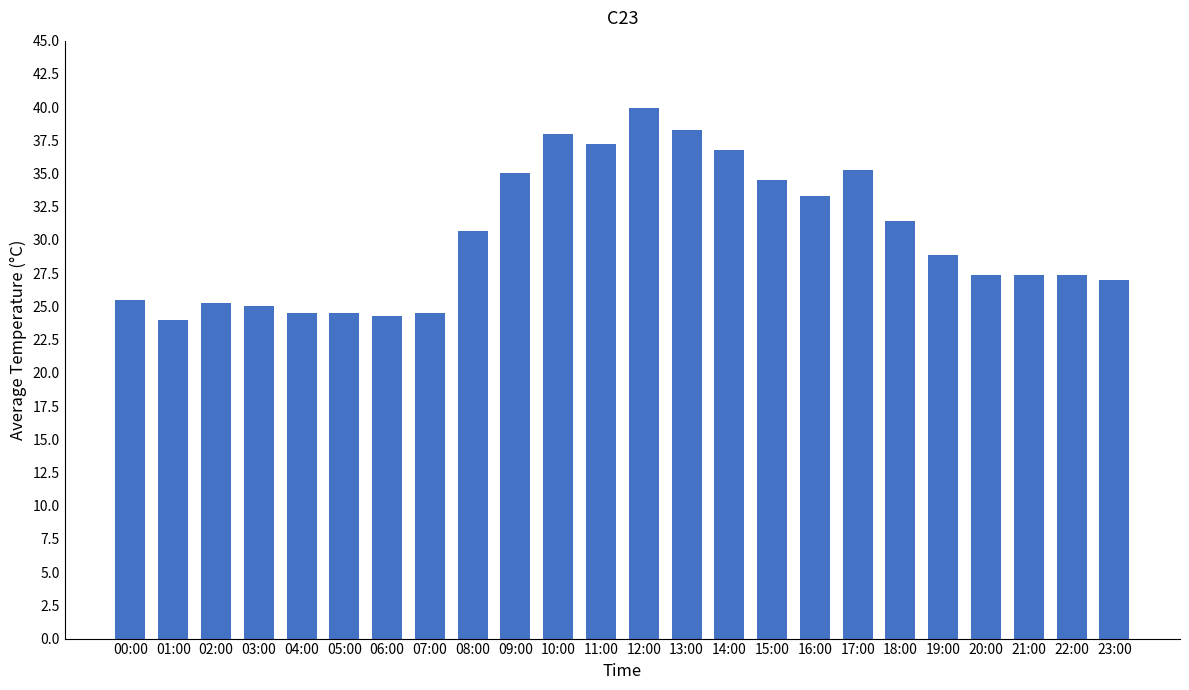

Is it true that the value at 14:00 is 51.6?

False